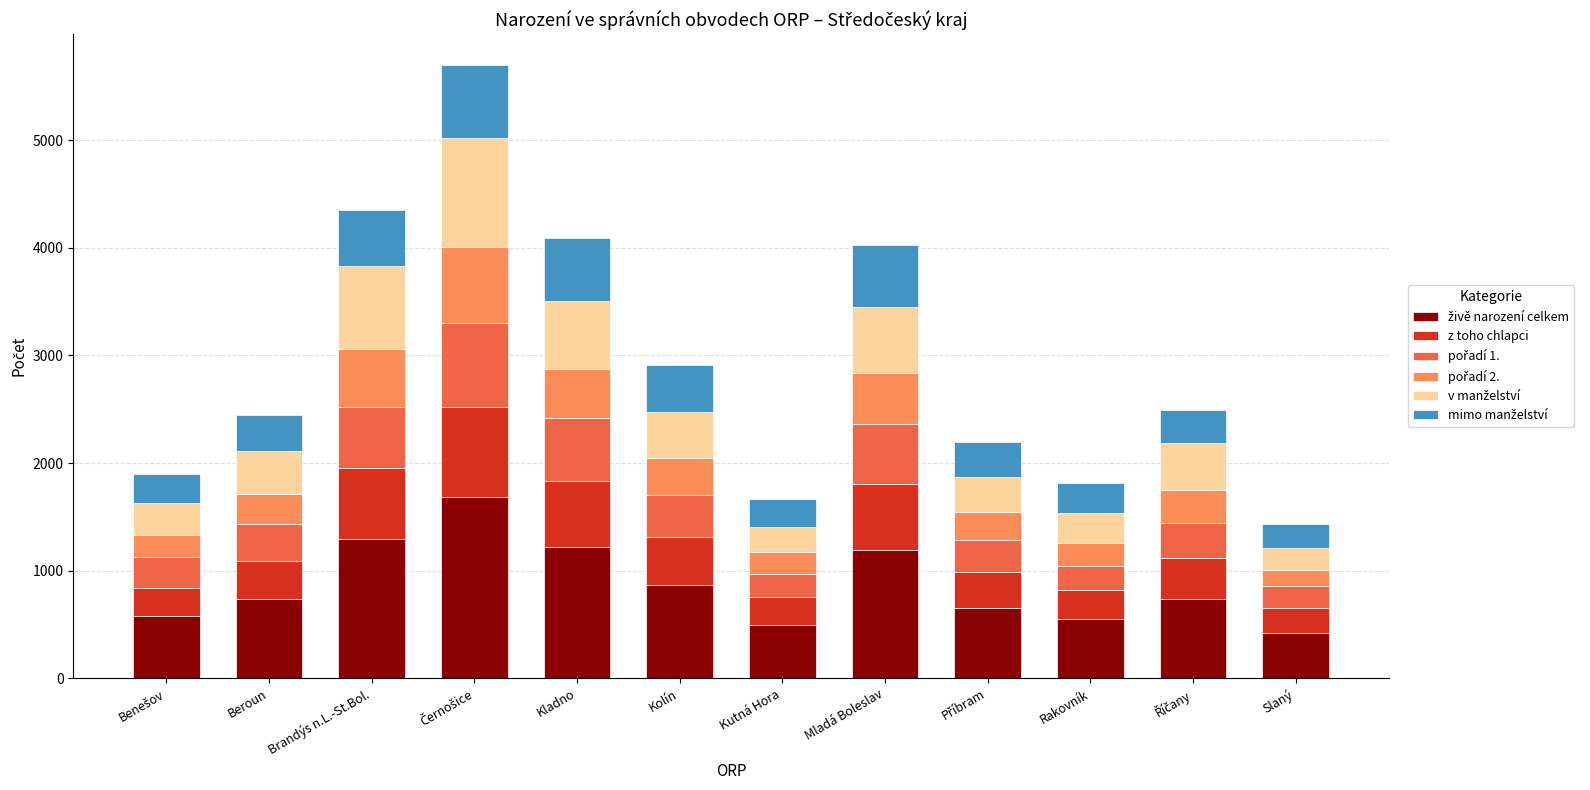

What is the total value across all series at Rakovník?

1811